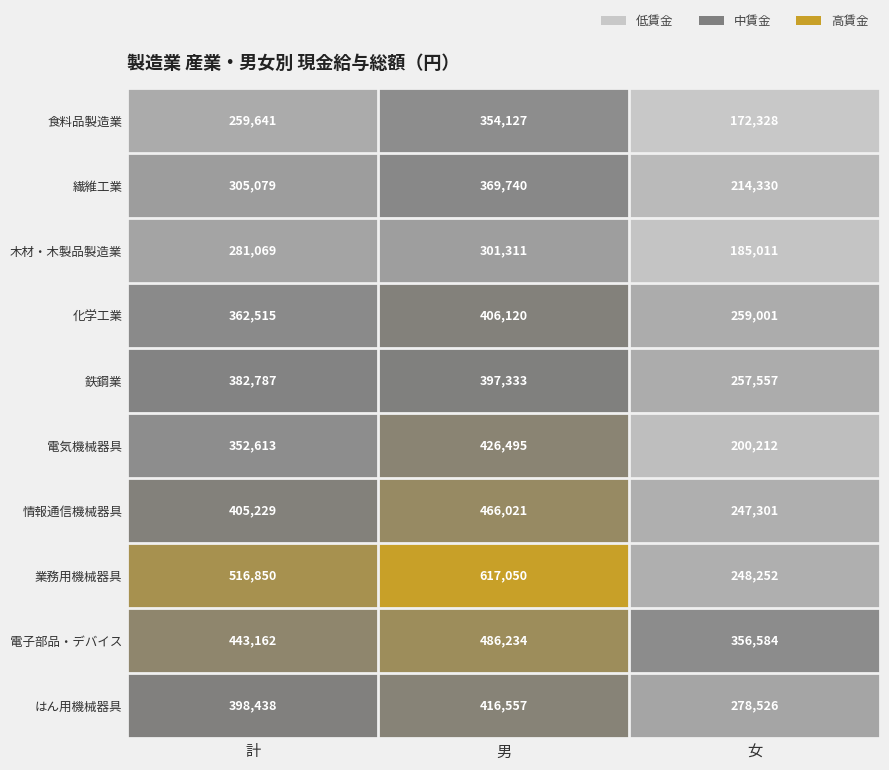

What is the sum of the 情報通信機械器具 values at 男 and 計?

871250